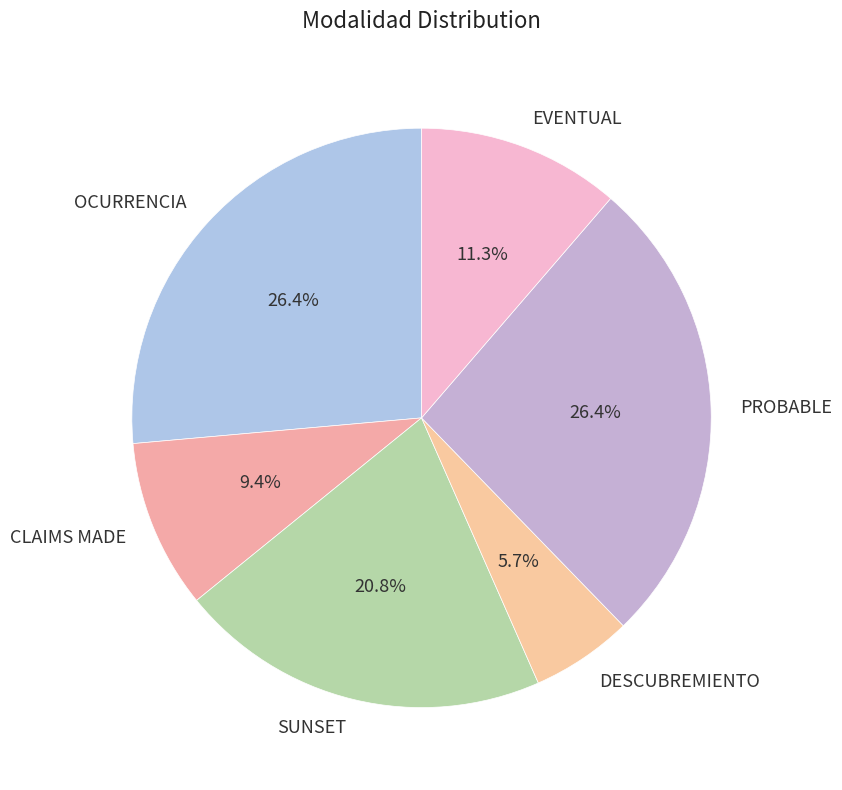

The DESCUBREMIENTO slice represents 6% of the pie. True or false?

True